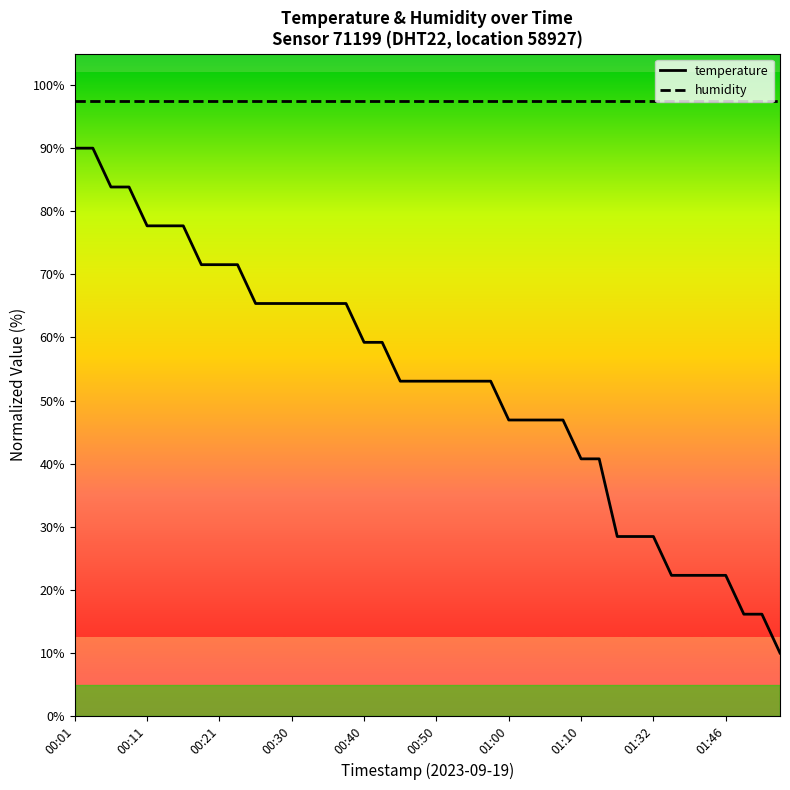

True or false: humidity and temperature cross at least once.

False